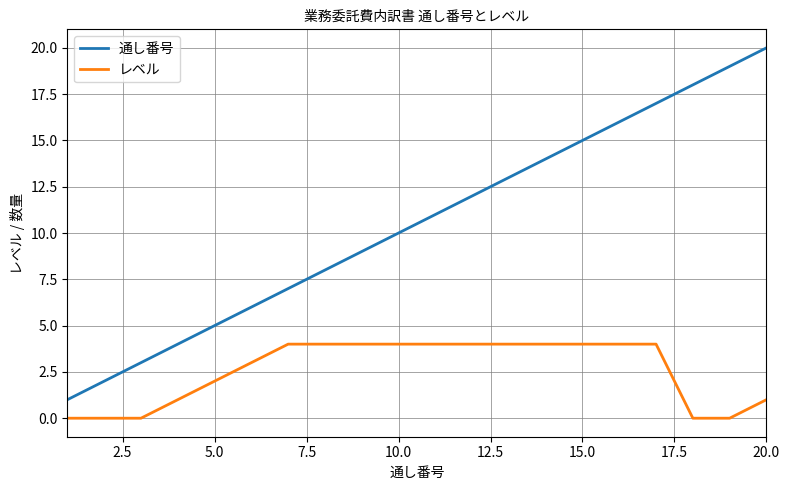

Does the chart display data point markers on the line(s)?

No